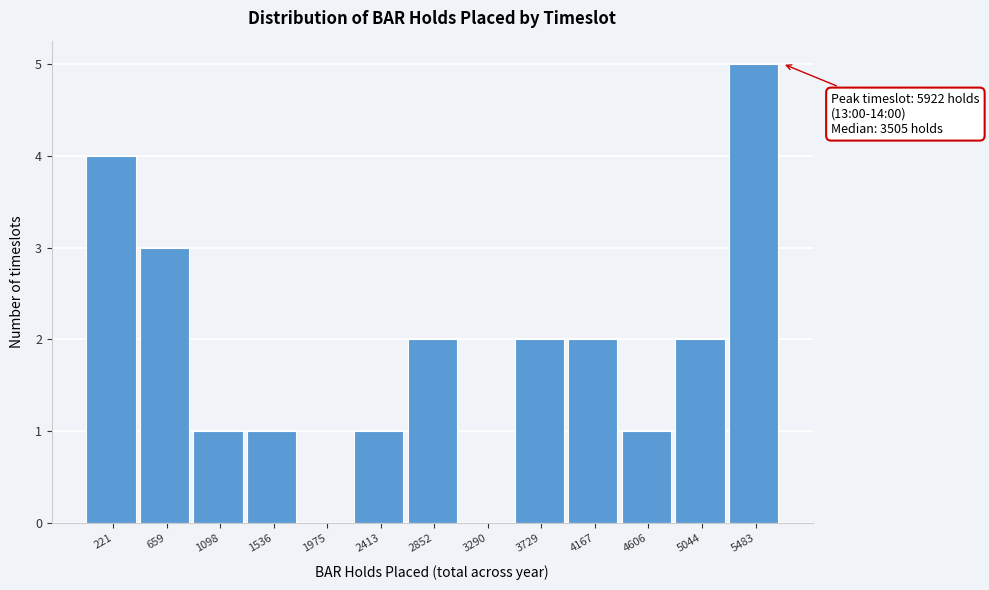

Reading left to right, list all the values displayed in this chart.

221=4	659=3	1098=1	1536=1	1975=0	2413=1	2852=2	3290=0	3729=2	4167=2	4606=1	5044=2	5483=5